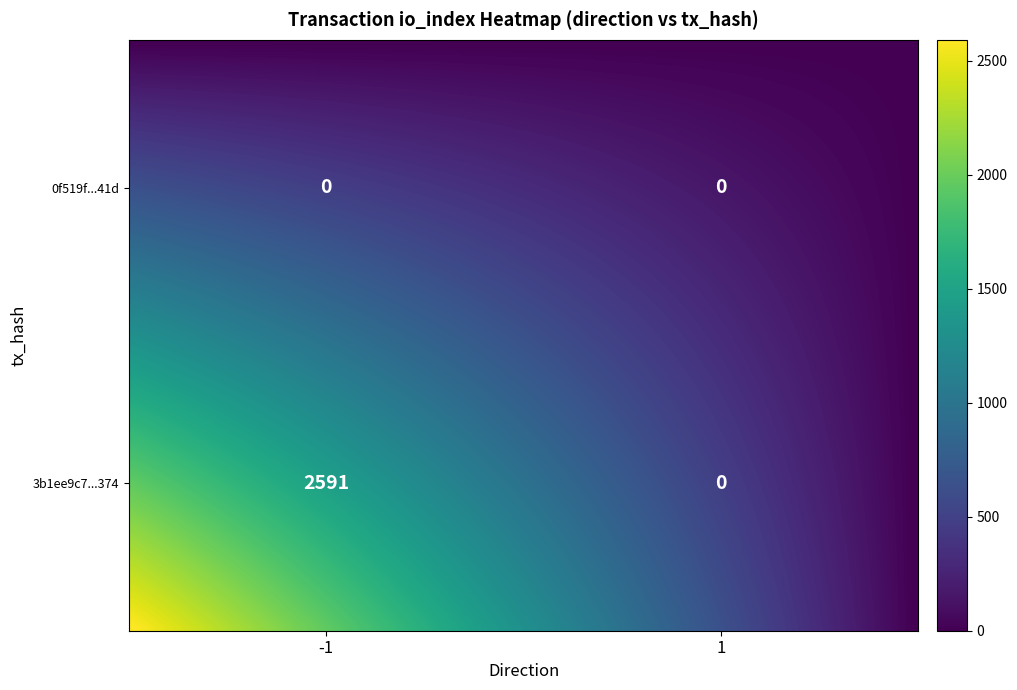

What is the average value of the 3b1ee9c7523ea3a4b178c17a343ac7110cf7374 series?

1296